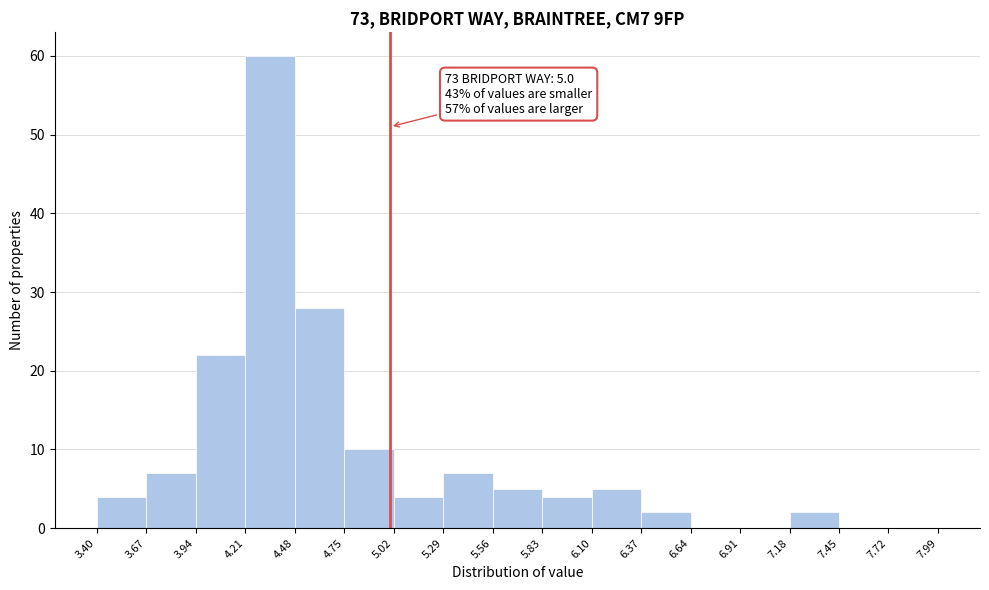

Which range on the x-axis has the tallest bar?

4.21 to 4.48